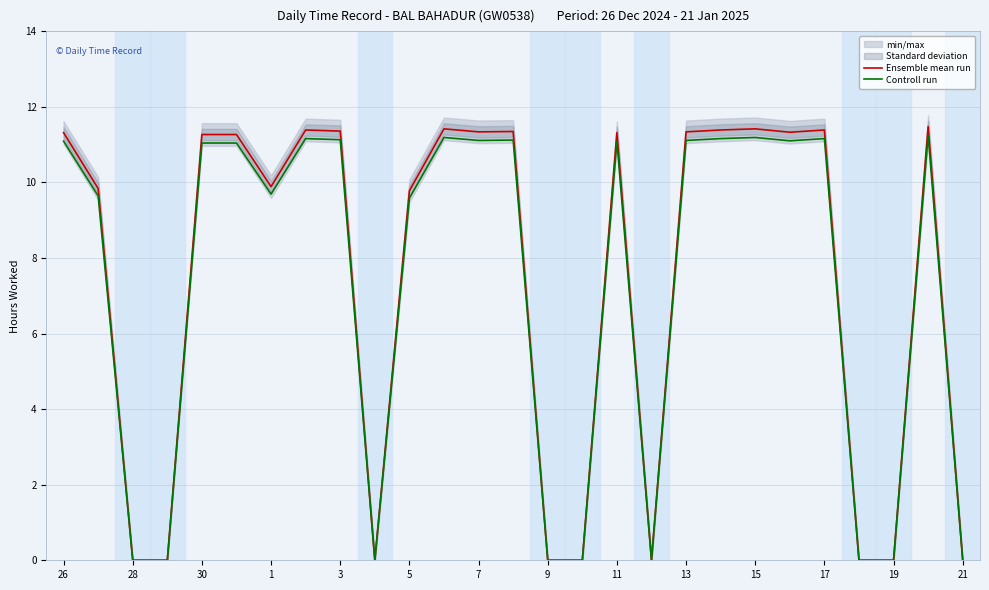

True or false: Ensemble mean run has a value of -3.8 at 9.

False